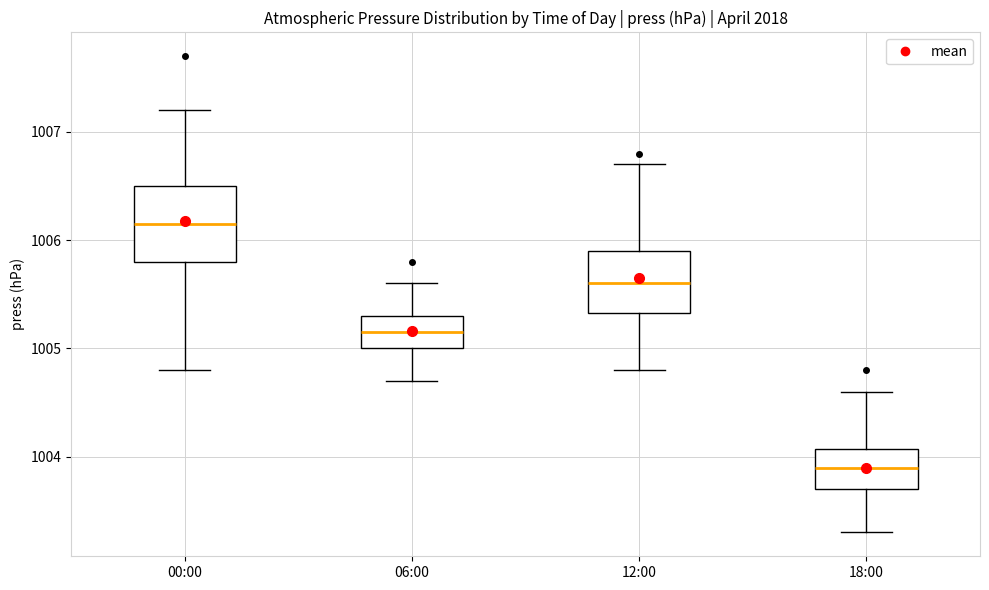

Reading left to right, transcribe this box plot: for each box, give where its median line is, the range the box spans, and where its two whiskers end, as read against the y-axis. The values are not printed on the chart, so give them approximately, as read against the axis.

00:00: median 1006.2, box 1005.8 to 1006.5, whiskers 1004.8 to 1007.2
06:00: median 1005.2, box 1005.0 to 1005.3, whiskers 1004.7 to 1005.6
12:00: median 1005.6, box 1005.3 to 1005.9, whiskers 1004.8 to 1006.7
18:00: median 1003.9, box 1003.7 to 1004.1, whiskers 1003.3 to 1004.6